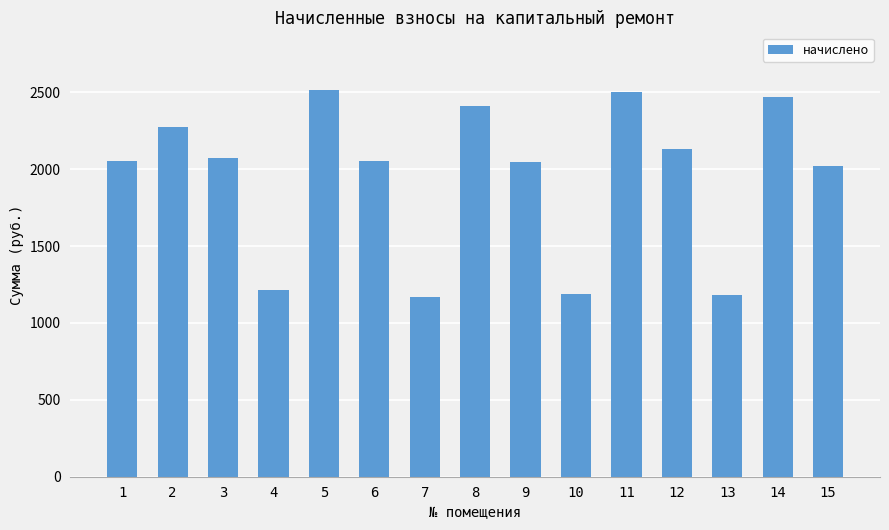

Approximately how many times larger is the value at 14 compared to 11?

1.0